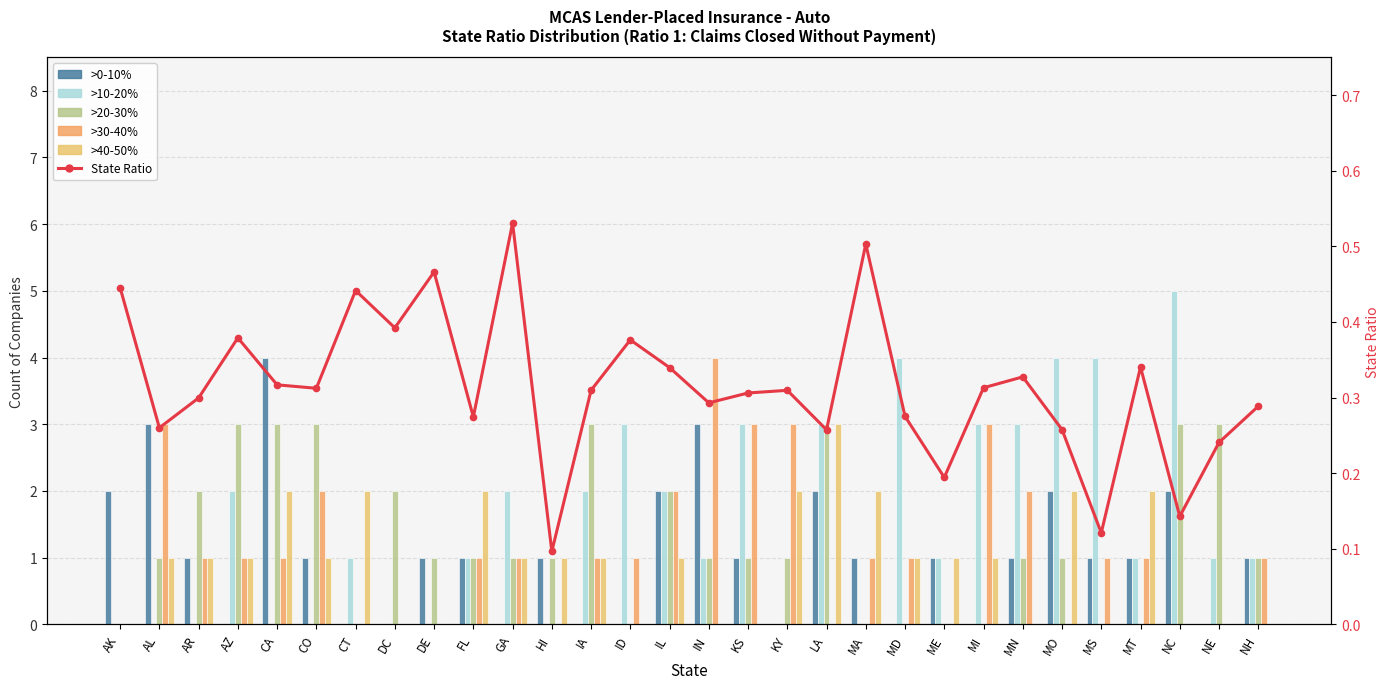

How many >10-20% values are between 0 and 3?

26